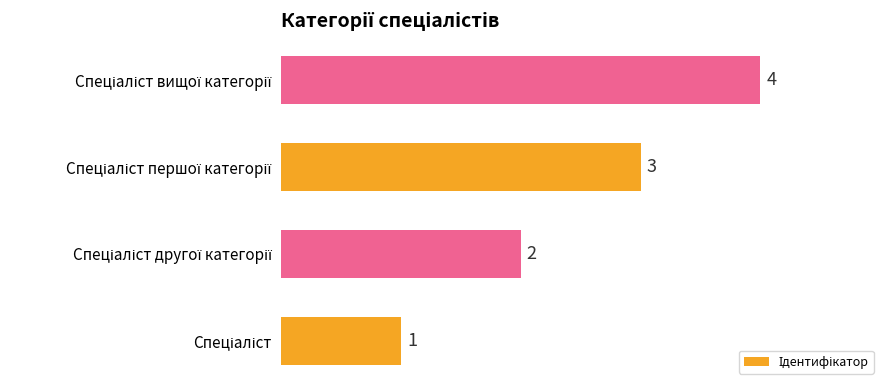

What is the maximum value shown in the chart?

4